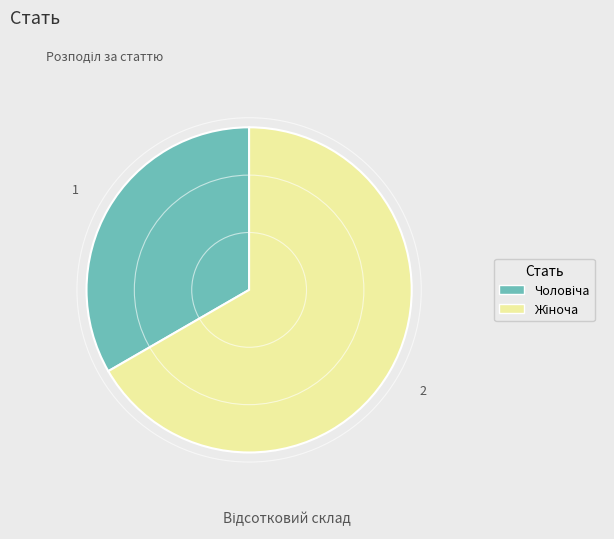

Does any single category account for the majority?

Yes